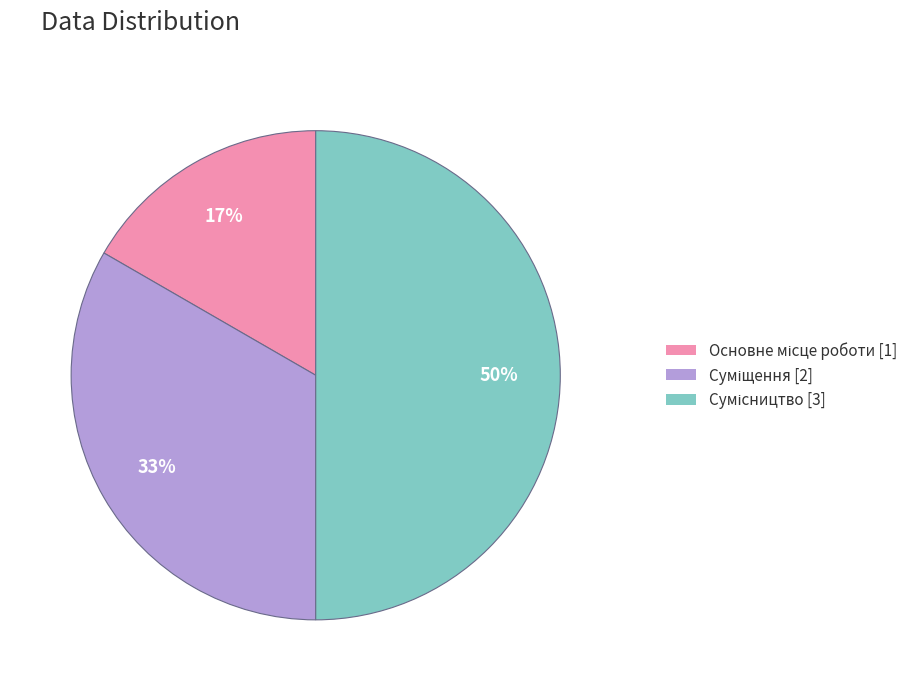

To the nearest percent, what is the average slice percentage?

33%